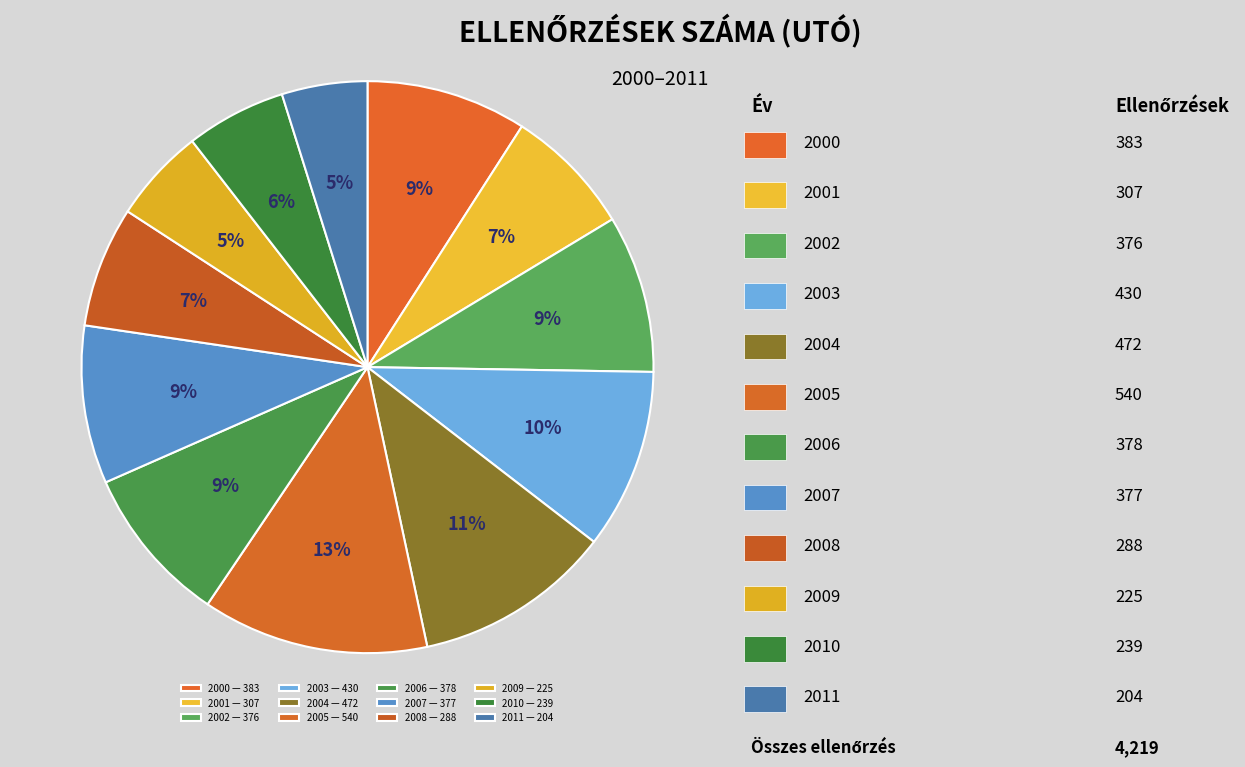

To the nearest percent, what is the average slice percentage?

8%